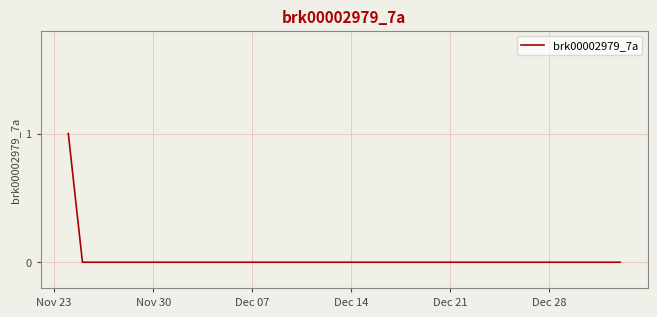

How many lines are shown in the chart?

1